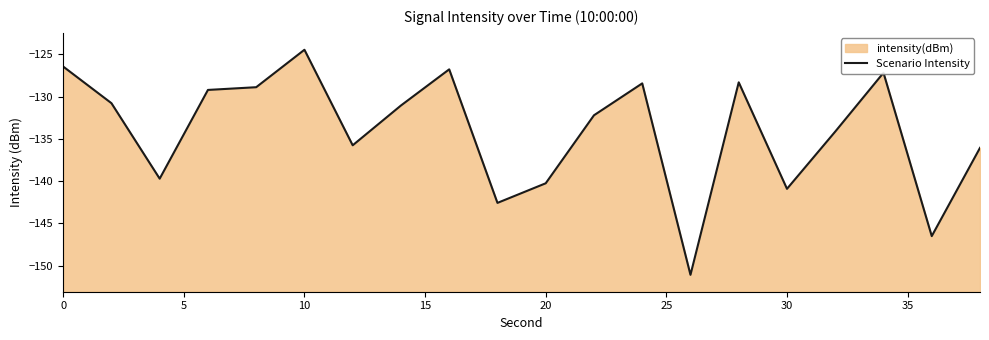

True or false: the data shows -234.7 at 18.

False